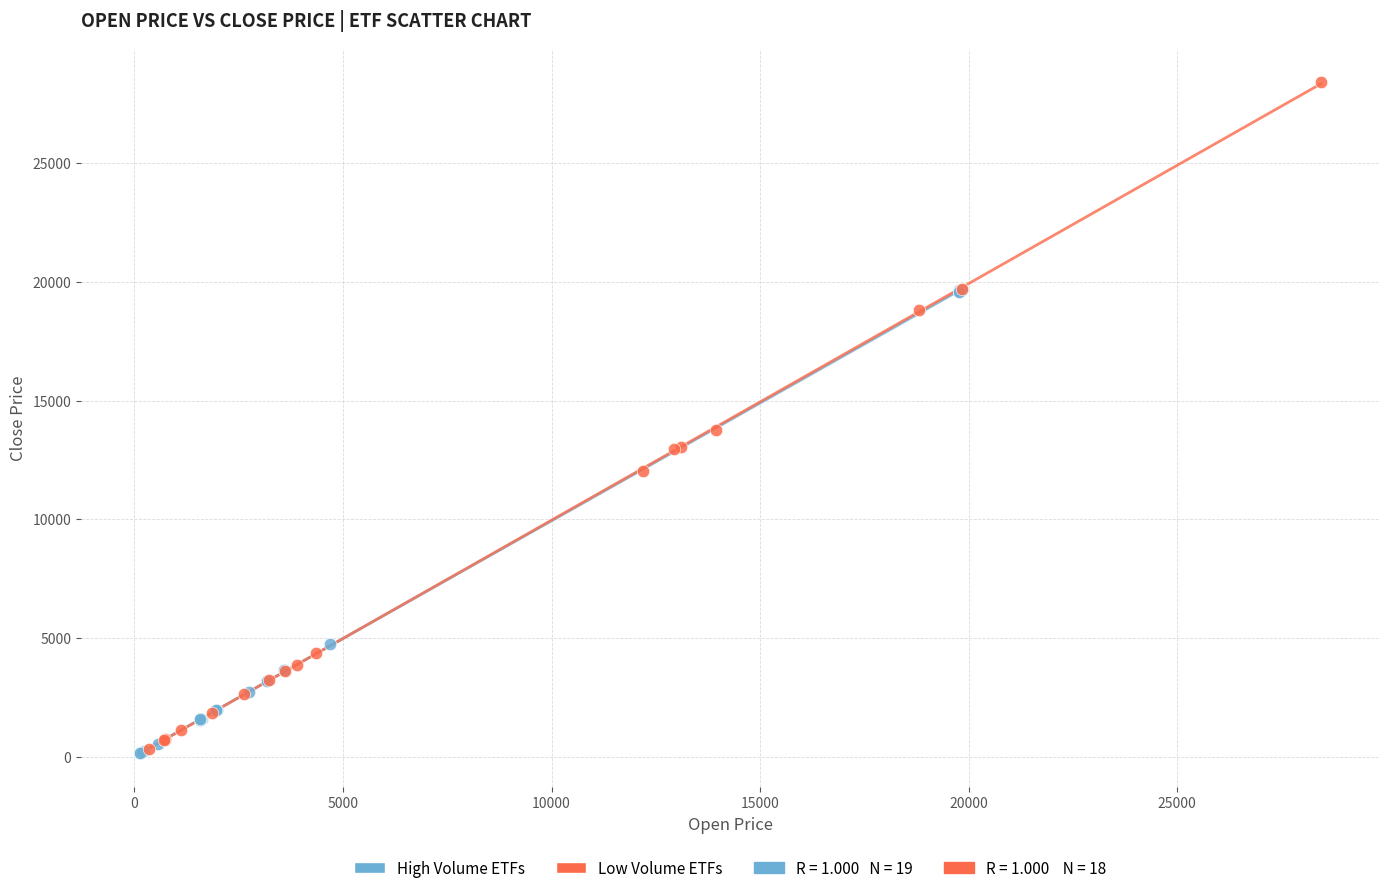

Which series contains the highest Y value?

Low Volume ETFs